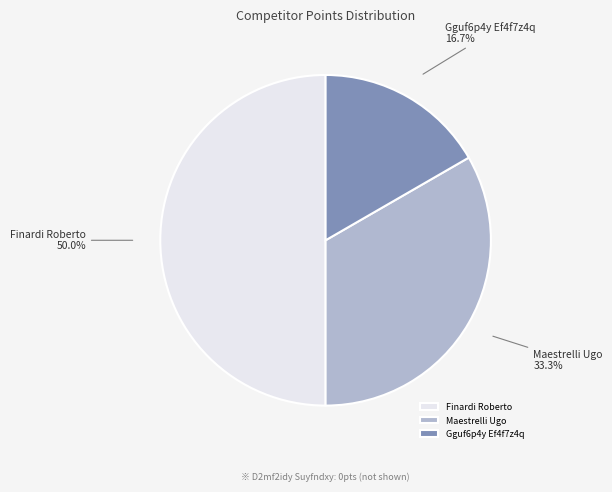

Approximately how many times larger is the value at Finardi Roberto compared to Maestrelli Ugo?

1.5